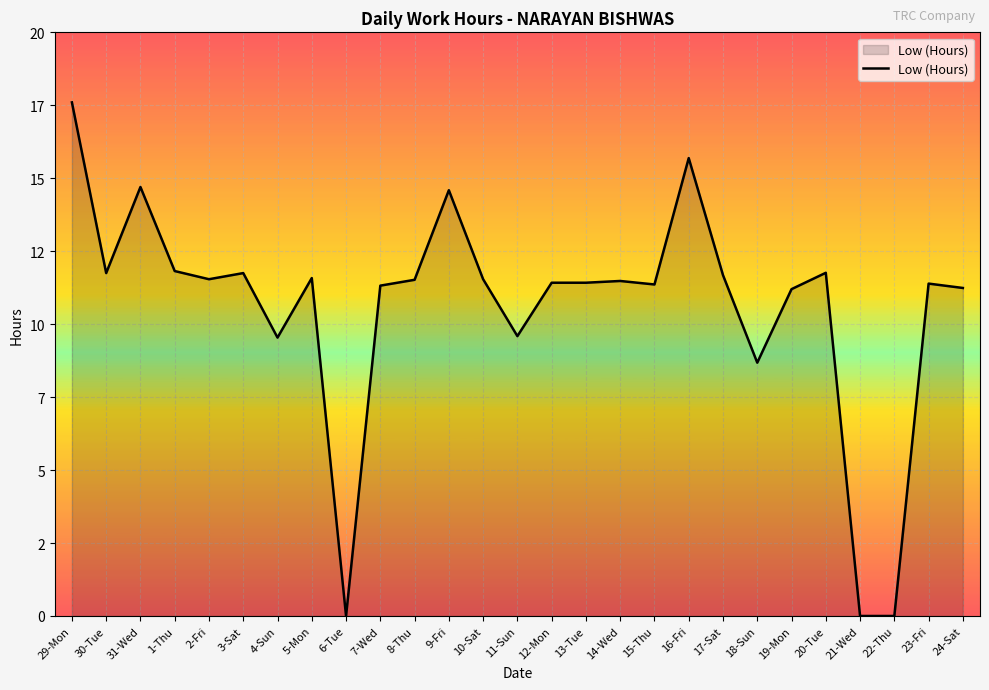

What is the difference between the values at 8-Thu and 29-Mon?

6.1